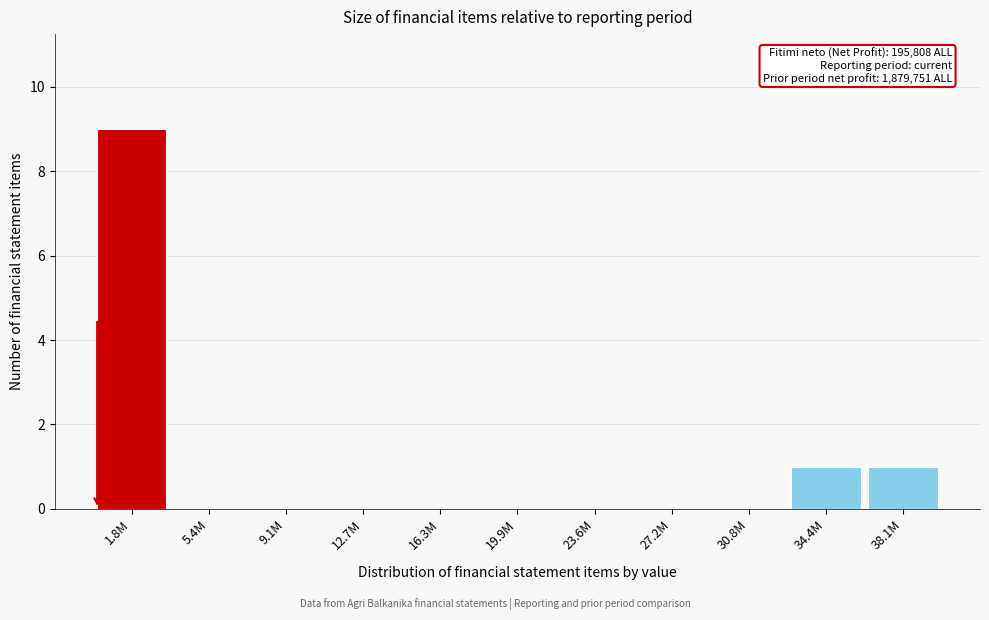

Reading right to left, extract all data points from this chart.

38.1M=1	34.4M=1	30.8M=0	27.2M=0	23.6M=0	19.9M=0	16.3M=0	12.7M=0	9.1M=0	5.4M=0	1.8M=9